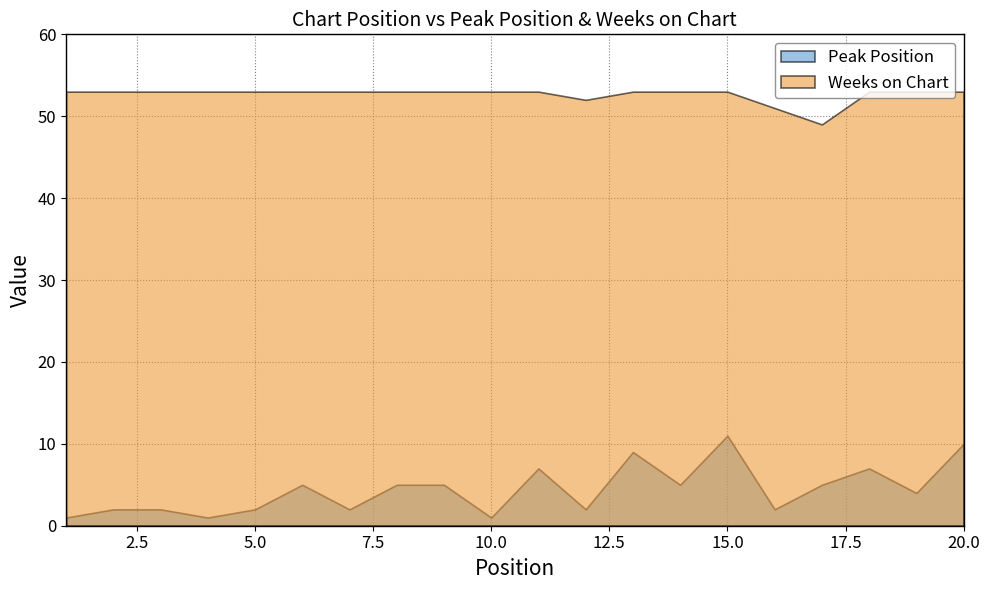

Is it true that Weeks on Chart equals 14 at 4?

False